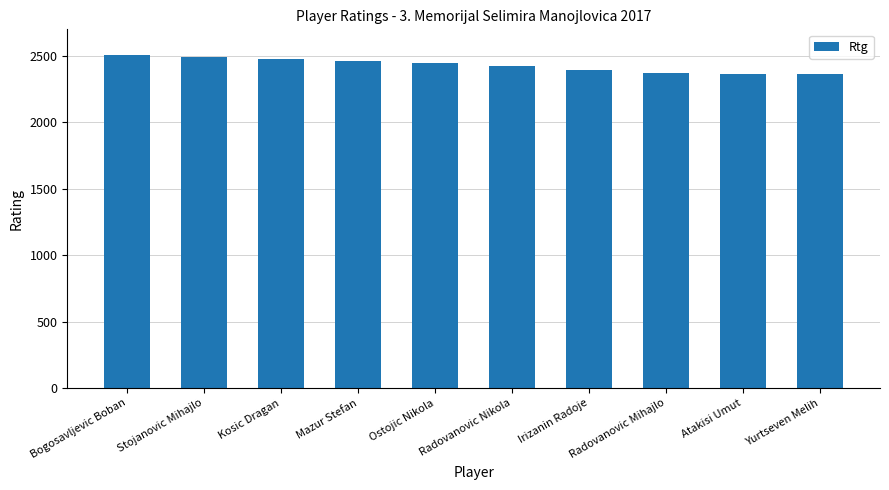

What is the average value?

2431